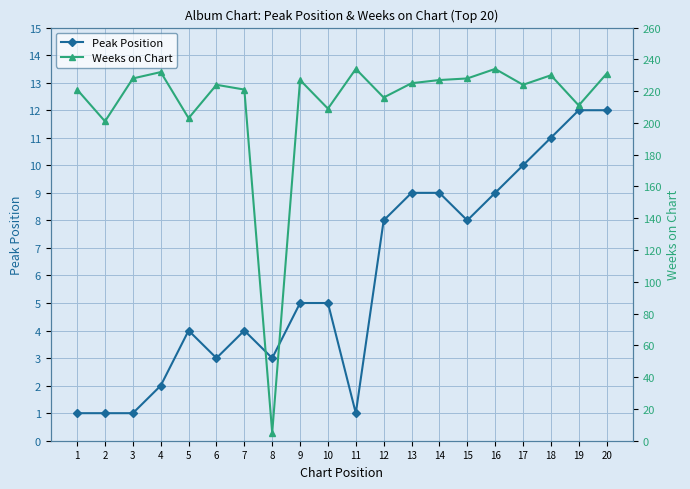

Which series has the widest spread of values?

Weeks on Chart